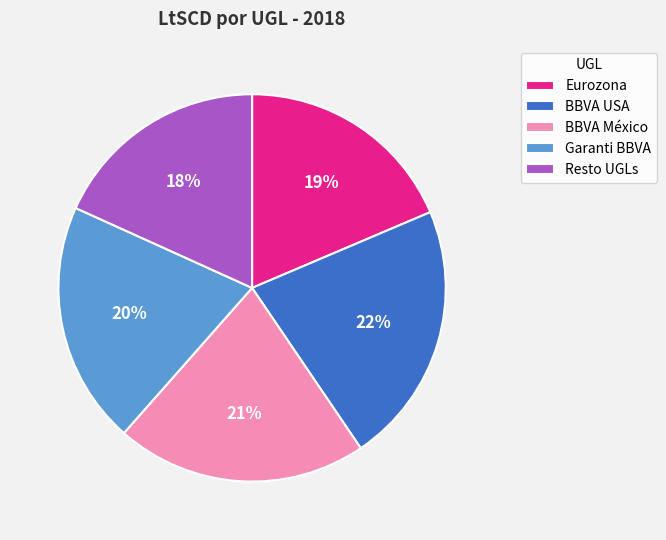

Which slice is the largest?

BBVA USA